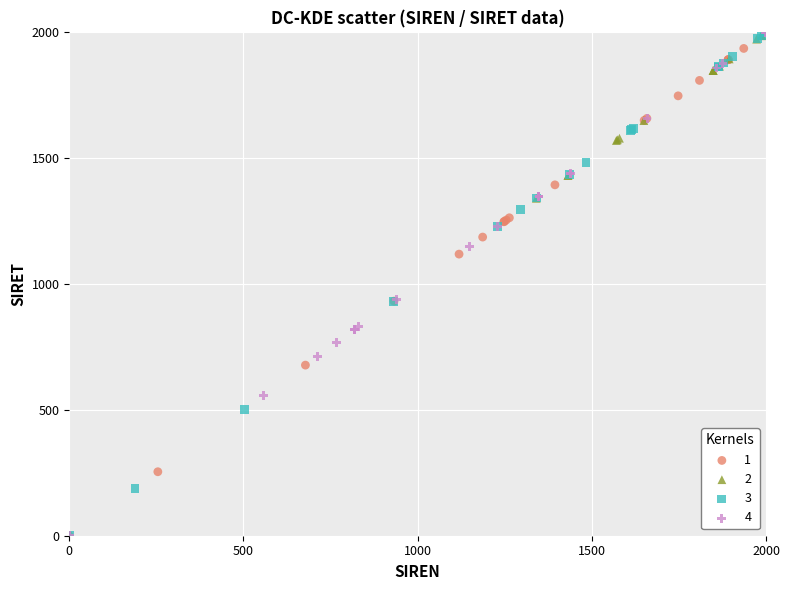

What are all the series names shown in the legend?

1, 2, 3, 4